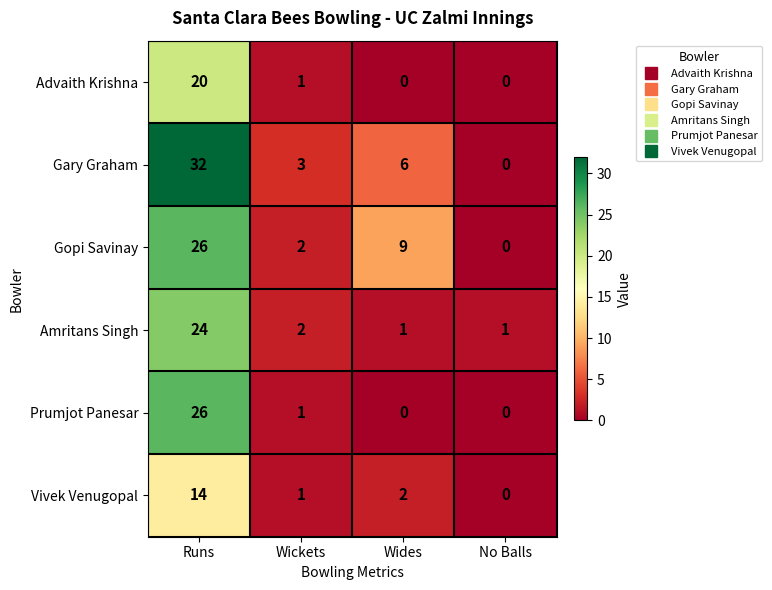

Which label corresponds to the largest value in the chart?

Runs